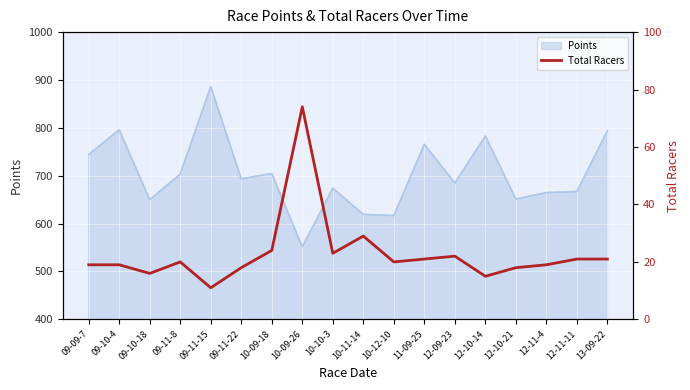

The value at 10-12-10 is 29. True or false?

False